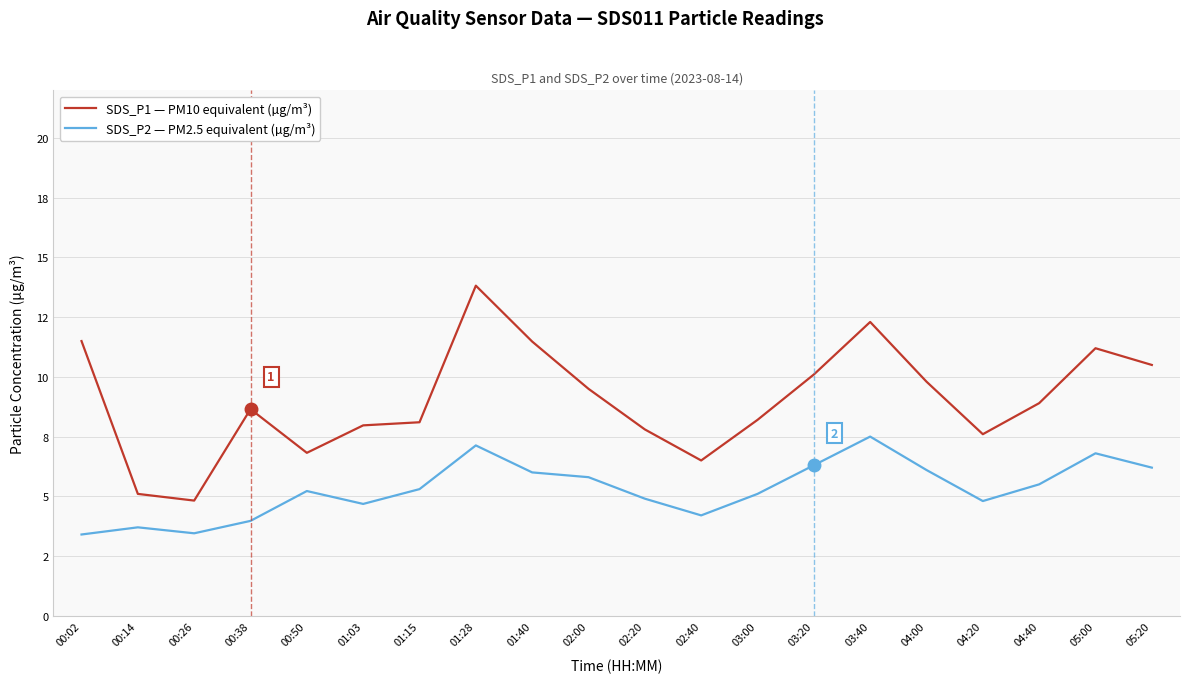

What is the difference between the second highest and minimum values in the SDS_P1 — PM10 equivalent (µg/m³) series?

7.5